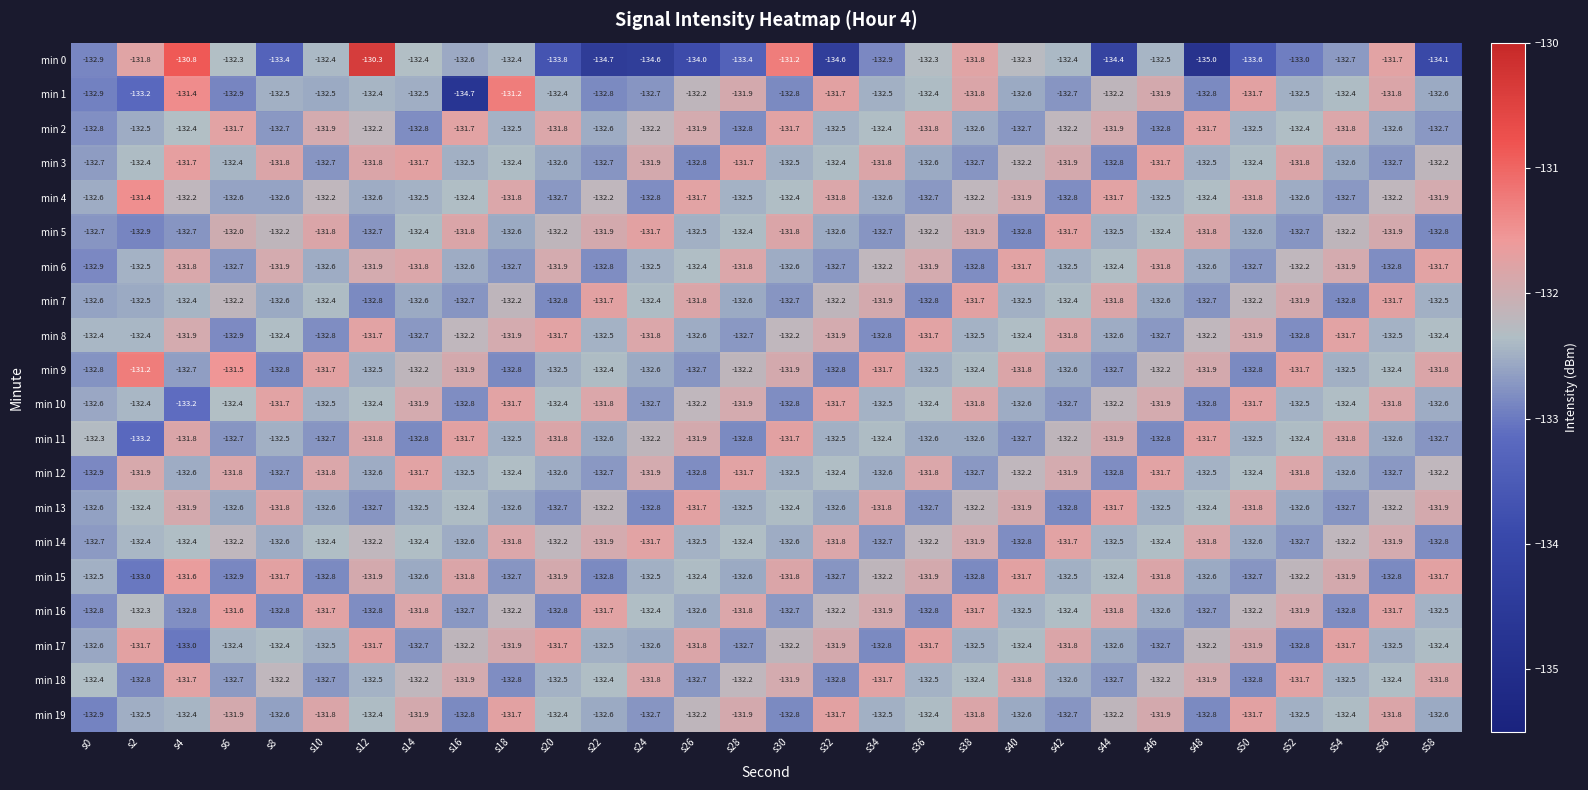

Count the number of data series in this chart.

20